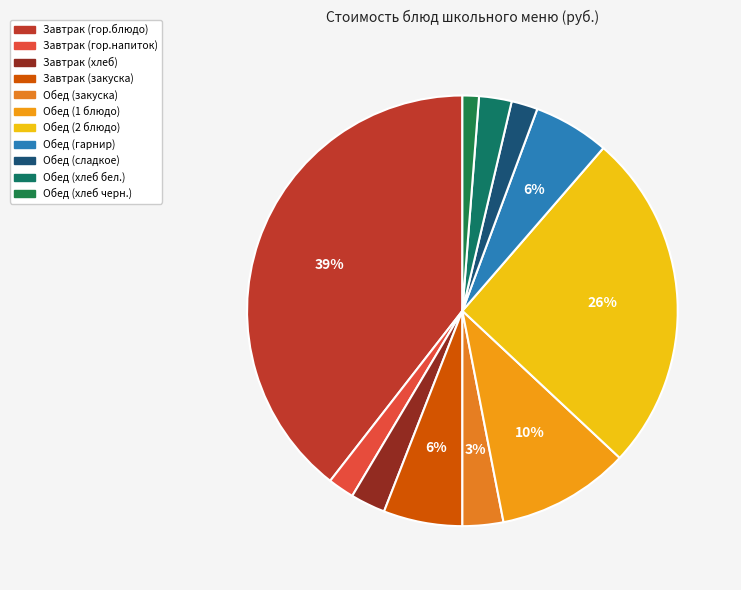

What is the total percentage of Обед (закуска) and Обед (2 блюдо)?

28.7%